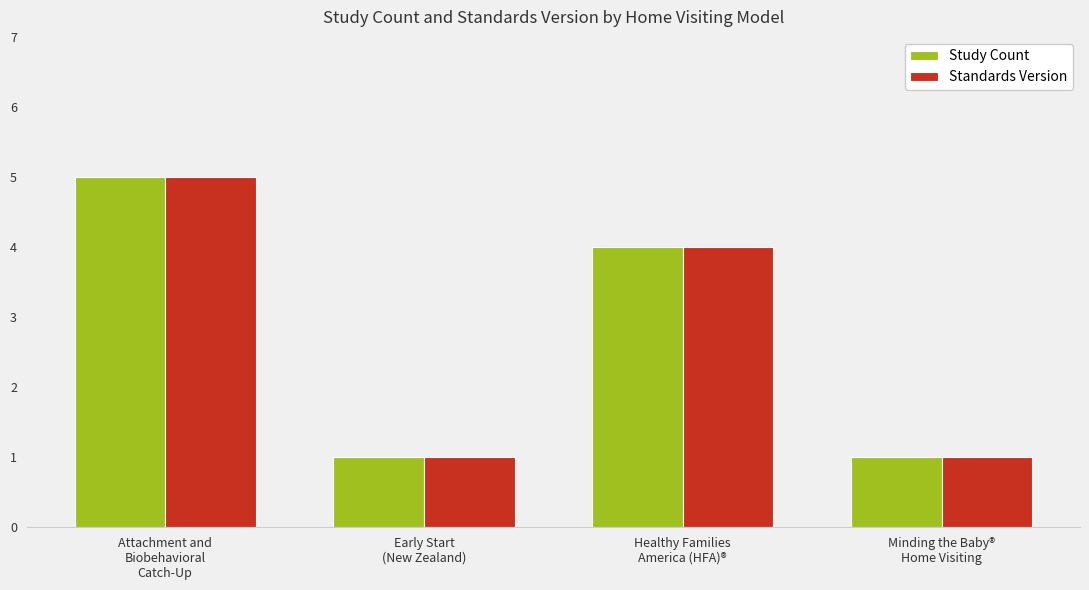

What is the maximum value for Standards Version?

5